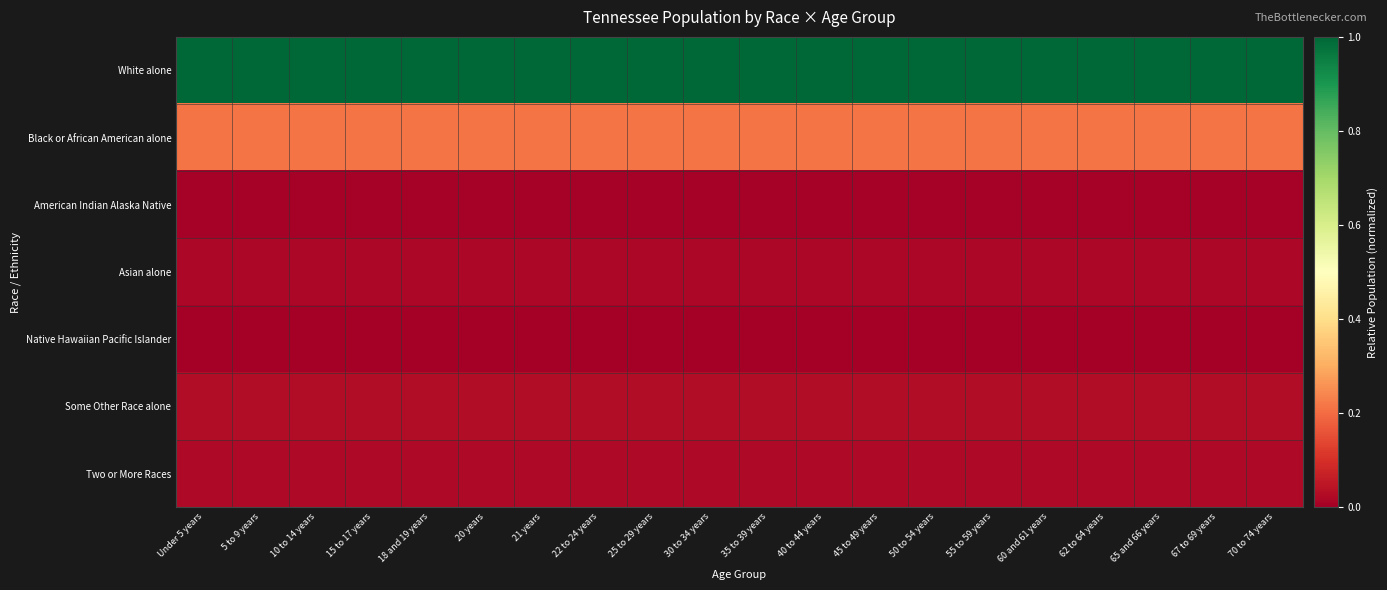

Rank the series by their maximum value, from lowest to highest.

Native Hawaiian Pacific Islander, American Indian Alaska Native, Asian alone, Two or More Races, Some Other Race alone, Black or African American alone, White alone